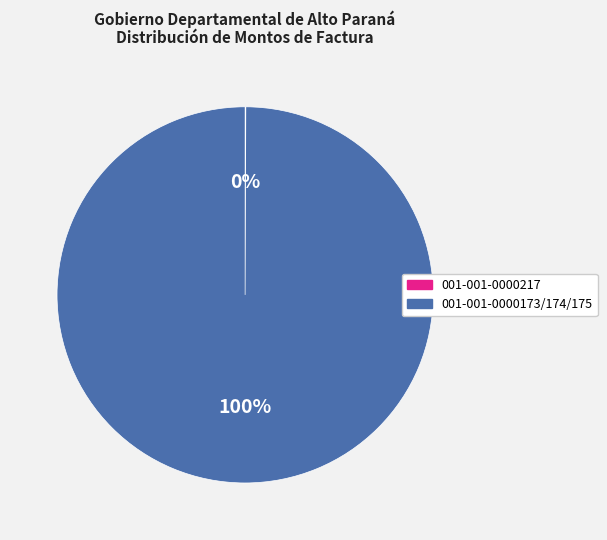

To the nearest percent, what is the difference between the largest and smallest slice percentages?

100%